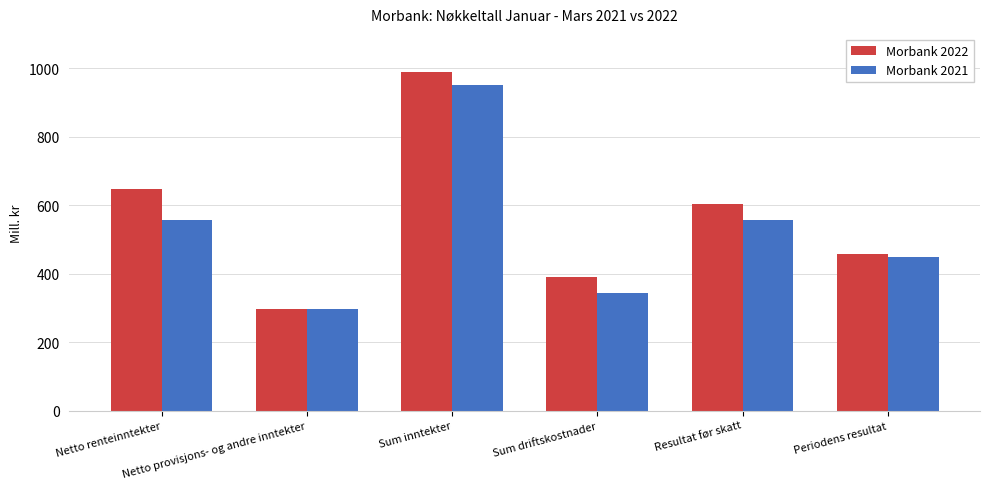

What is the label of the 1st bar from the left?

Netto renteinntekter